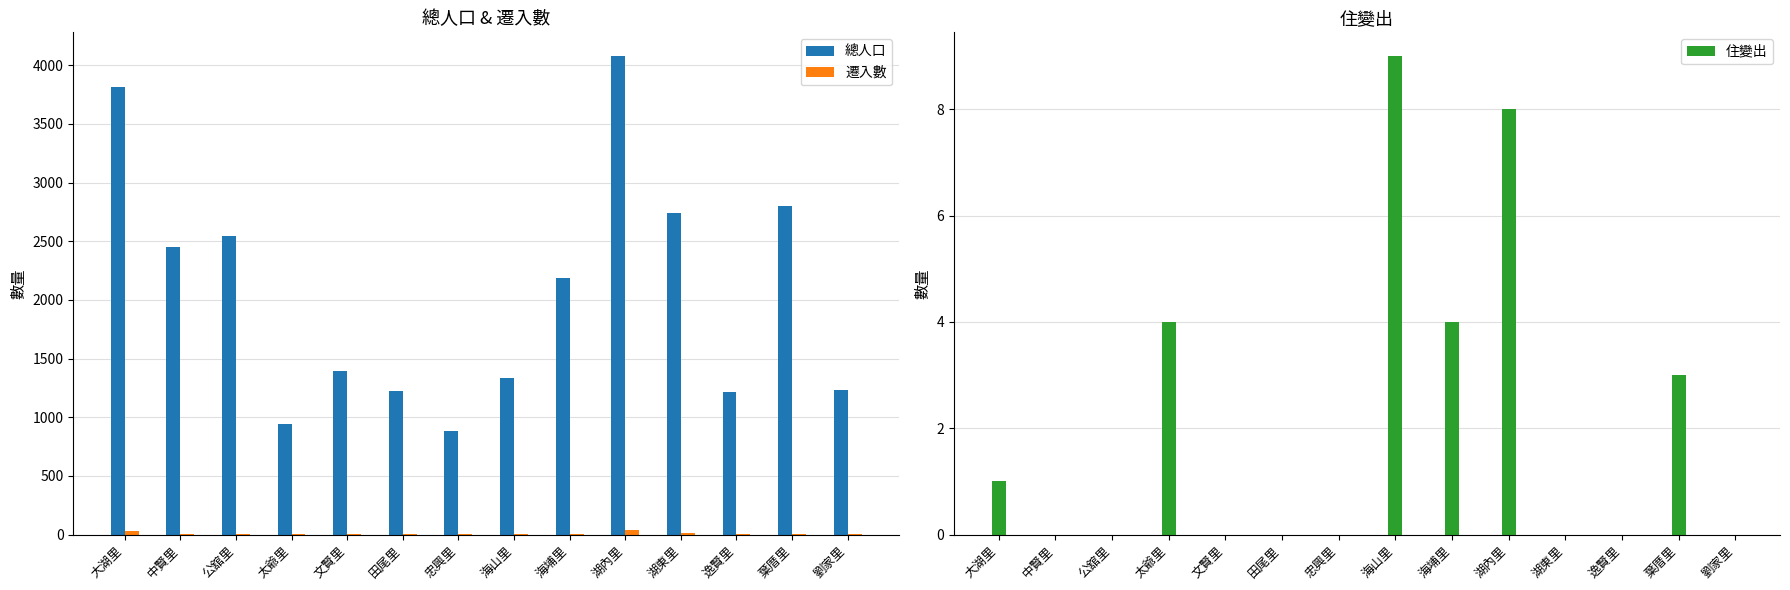

What is the difference between the maximum and minimum values in the 總人口 series?

3192